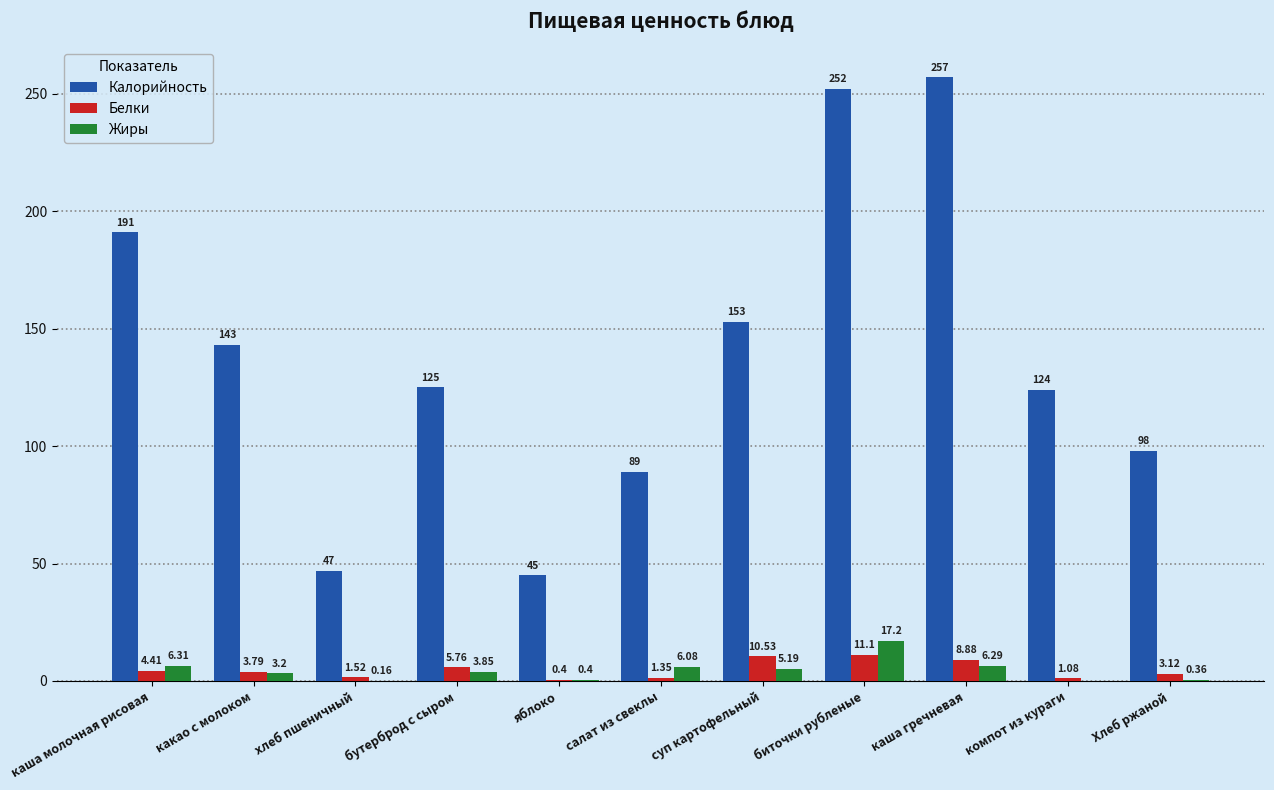

Which category has the highest value in the Жиры series?

биточки рубленые